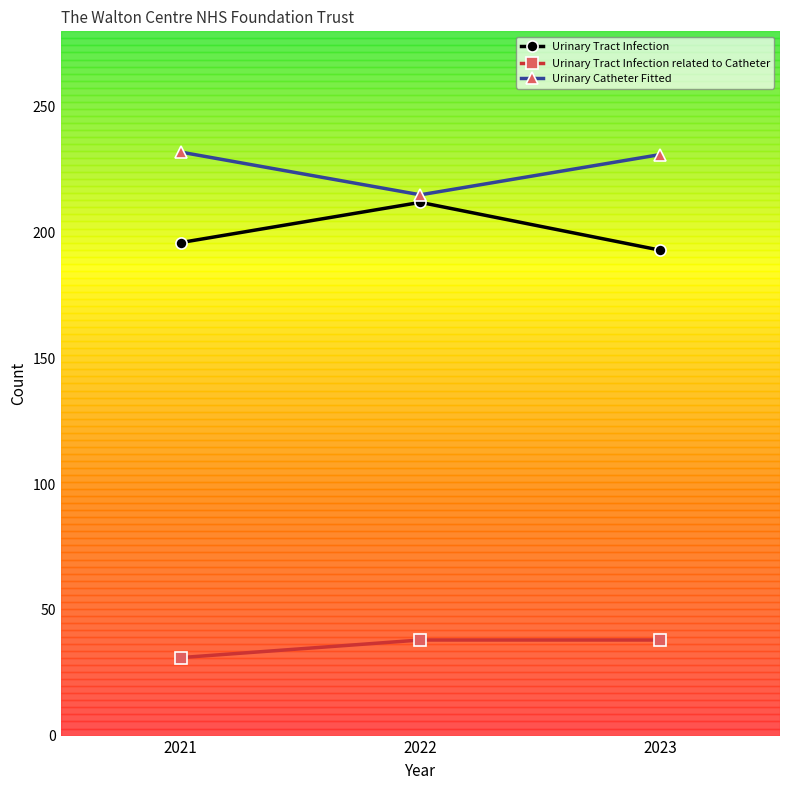

Does the chart display data point markers on the line(s)?

Yes